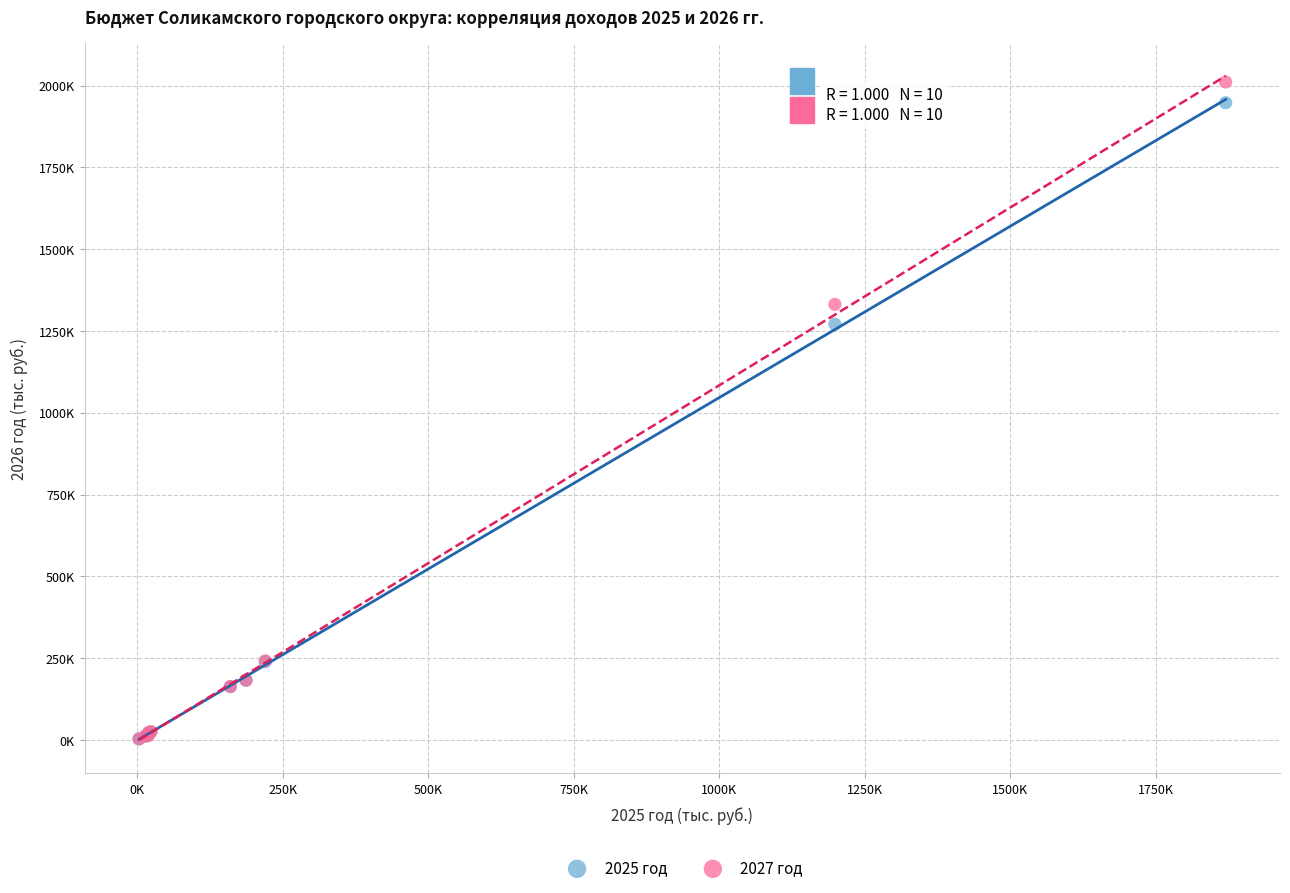

Which series has the widest spread of Y values?

2027 год